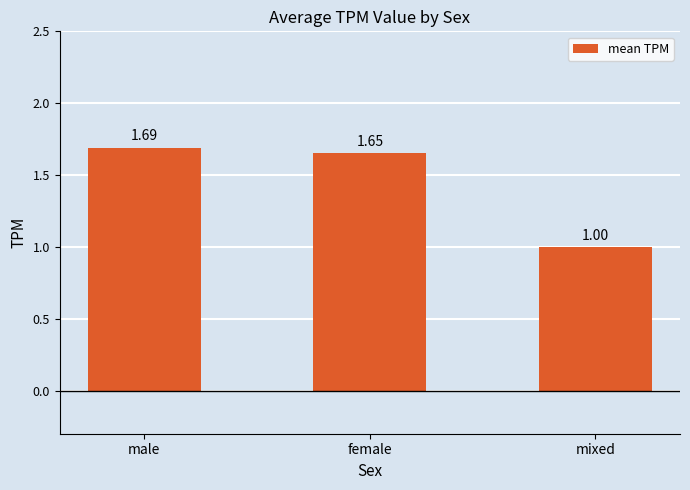

What is the label of the 3rd bar from the left?

mixed